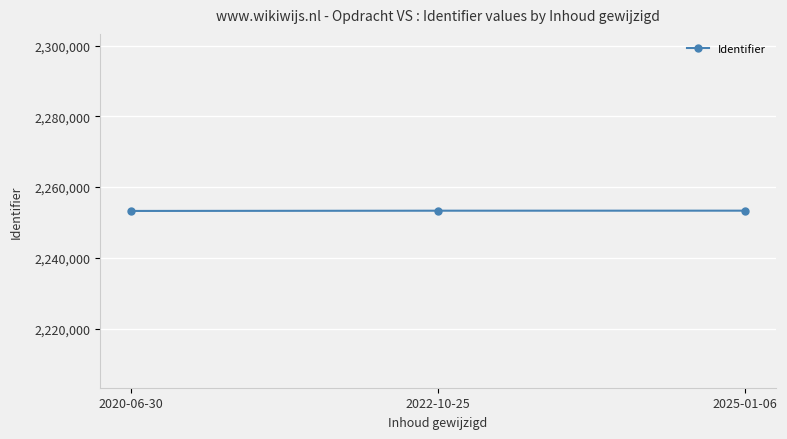

What value does the data have at 2025-01-06, to the nearest 10?

2253330